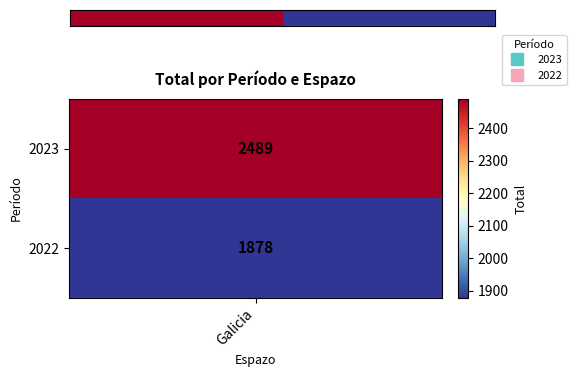

Reading left to right, transcribe all the data shown in this chart.

2489	1878